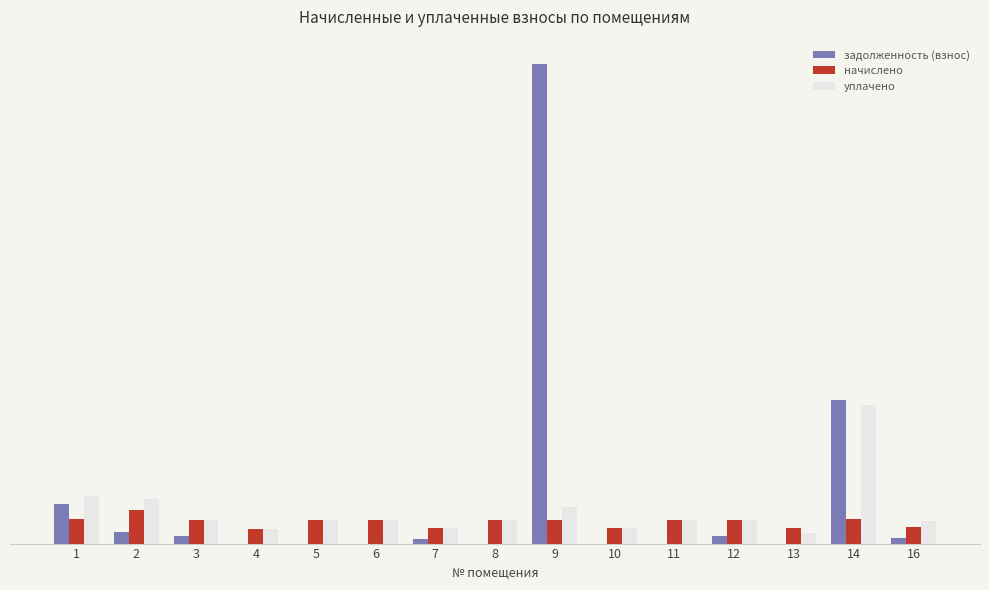

Are the bars horizontal?

No